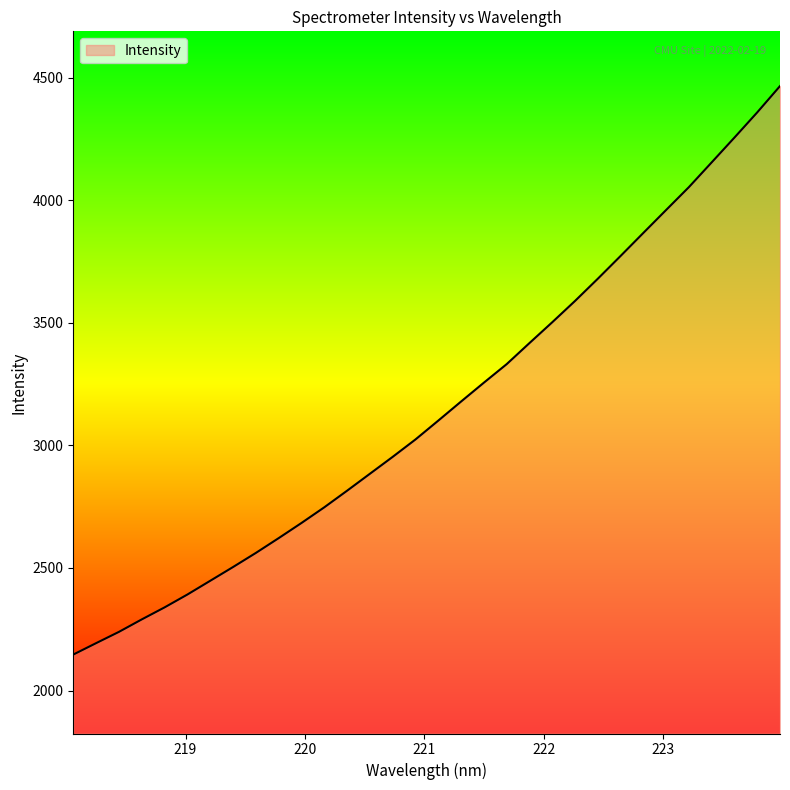

What is the greatest value displayed?

4465.4